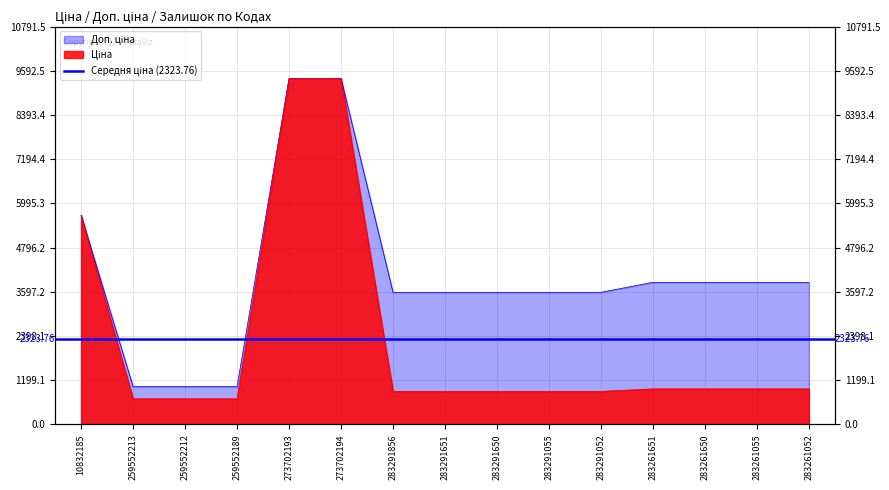

Reading right to left, what are all the values shown in this chart?

Ціна: 283261052=963.5	283261055=963.5	283261650=963.5	283261651=963.5	283291052=895.9	283291055=895.9	283291650=895.9	283291651=895.9	283291856=895.9	273702194=9384.0	273702193=9384.0	259552189=693.7	259552212=693.7	259552213=693.7	10832185=5673.8
Доп. ціна: 283261052=3854.0	283261055=3854.0	283261650=3854.0	283261651=3854.0	283291052=3583.6	283291055=3583.6	283291650=3583.6	283291651=3583.6	283291856=3583.6	273702194=9384.0	273702193=9384.0	259552189=1024.6	259552212=1024.6	259552213=1024.6	10832185=5673.8